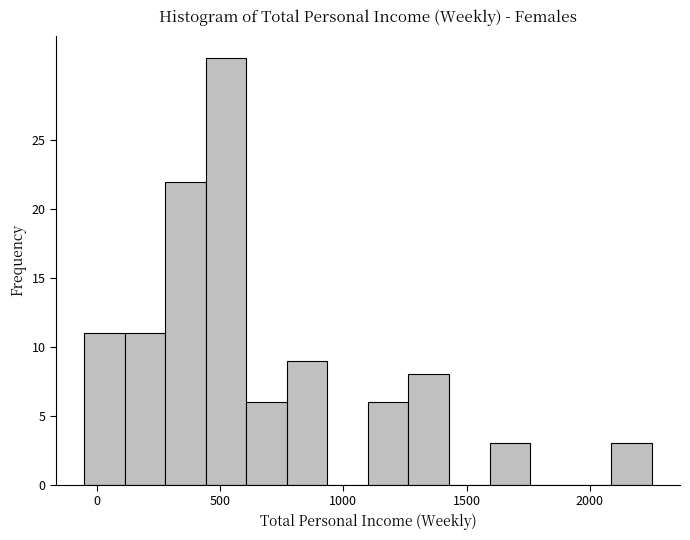

Around what value on the x-axis is the tallest bar? Give the approximate position of its centre, as read against the axis.

550